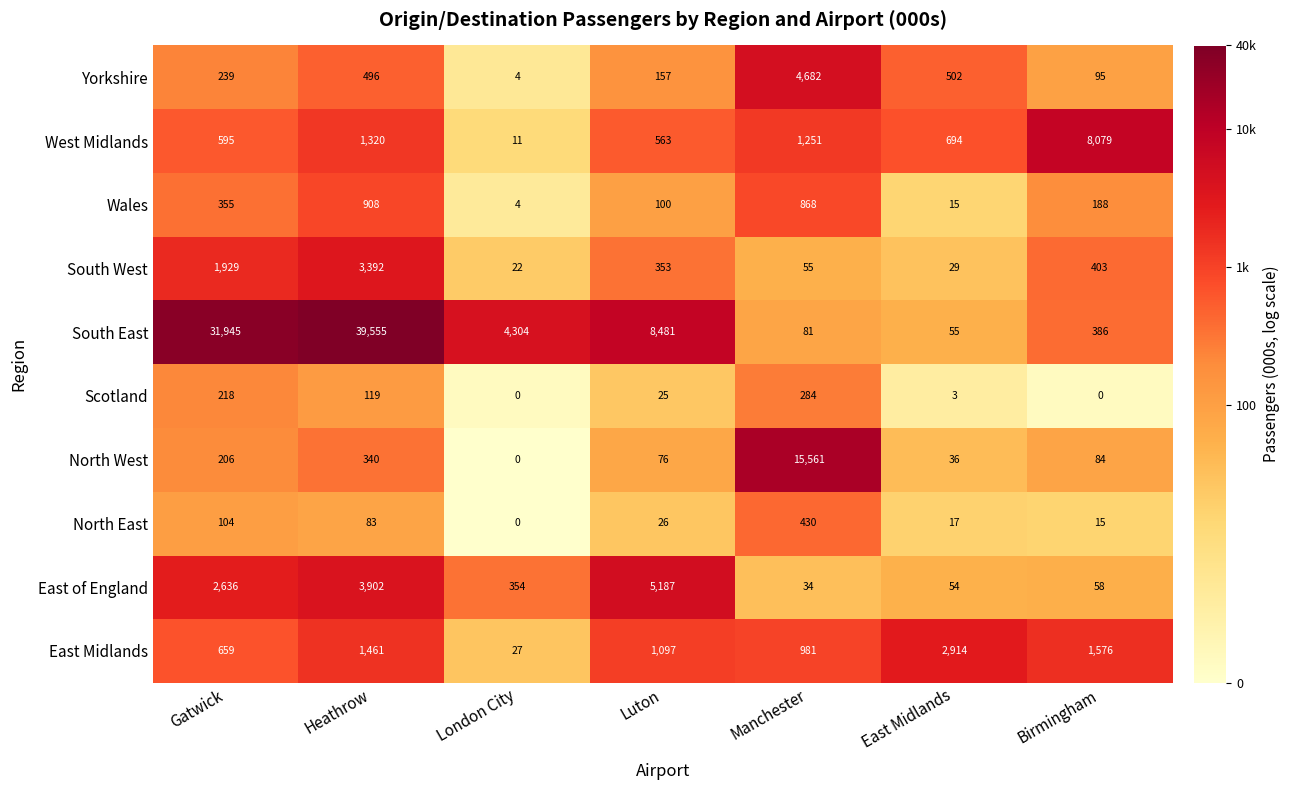

Which category has the highest value across all series?

Heathrow